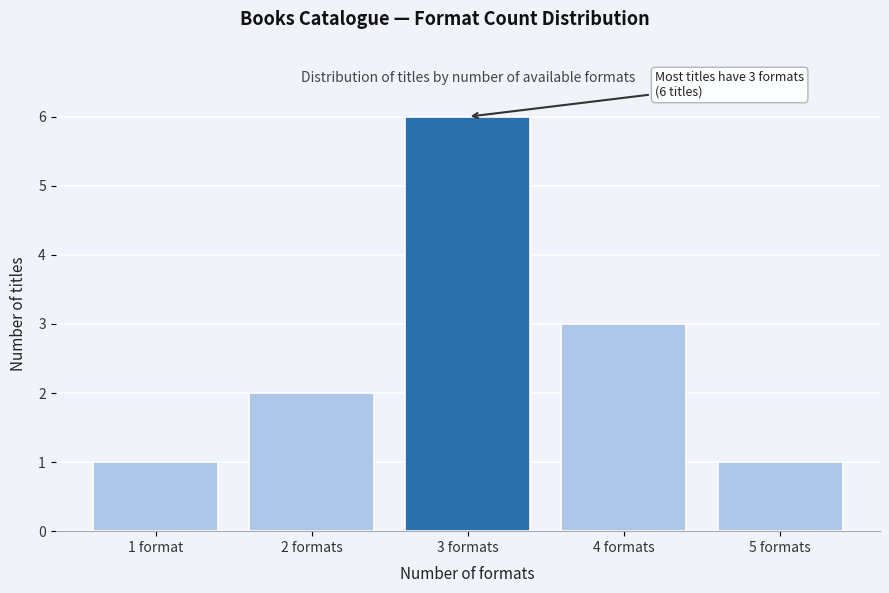

Reading right to left, transcribe all the data shown in this chart.

5 formats=1	4 formats=3	3 formats=6	2 formats=2	1 format=1